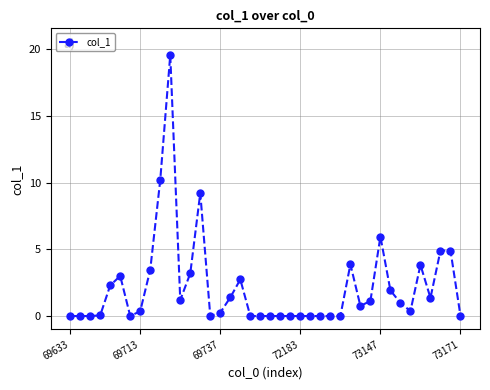

True or false: the data has more than 2 interior local peaks.

True